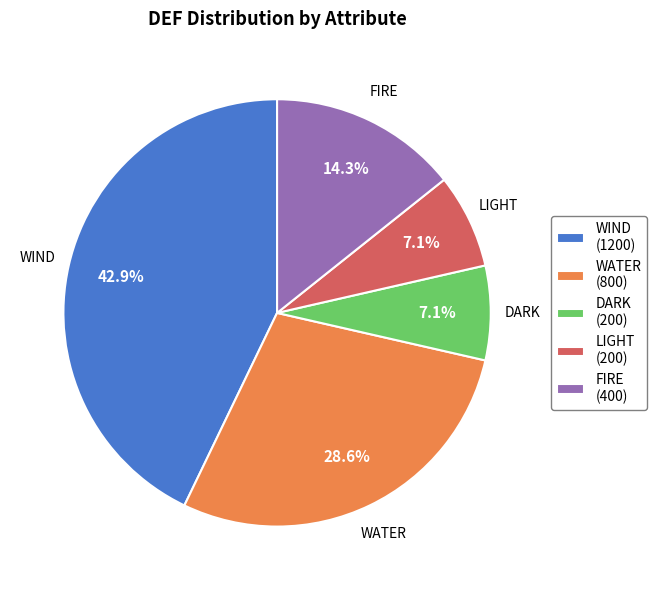

To the nearest percent, what percentage of the pie is WATER?

29%